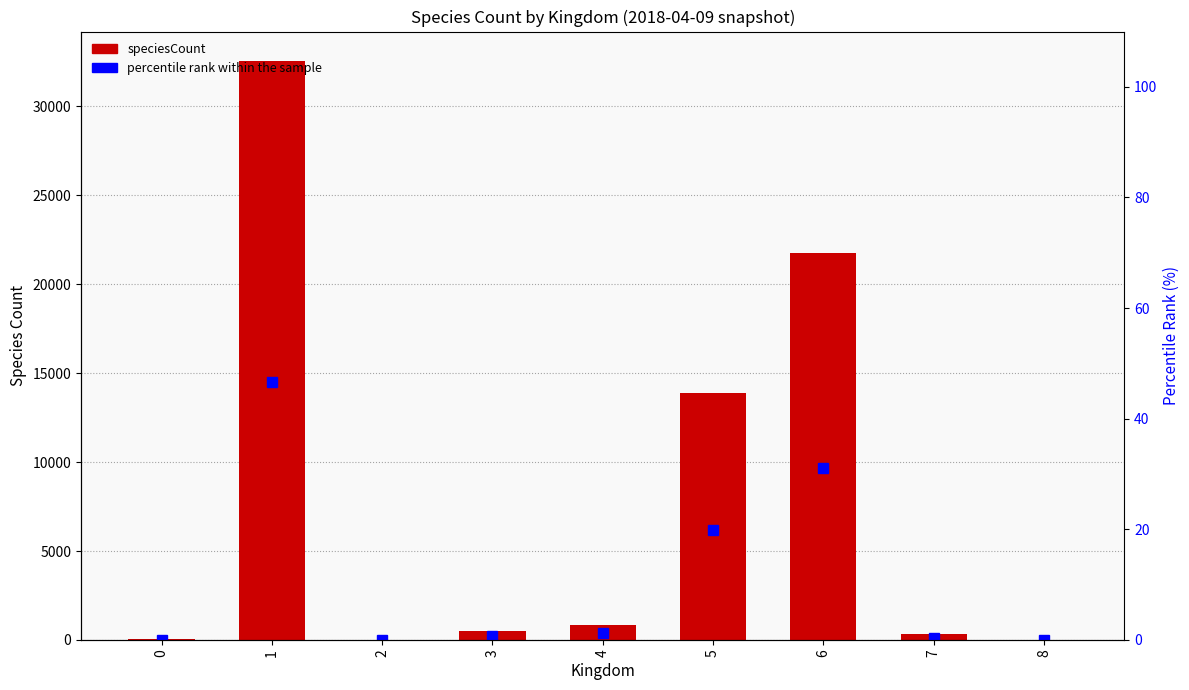

What is the value of the percentile rank within the sample bar at the 8th from the left?

0.4